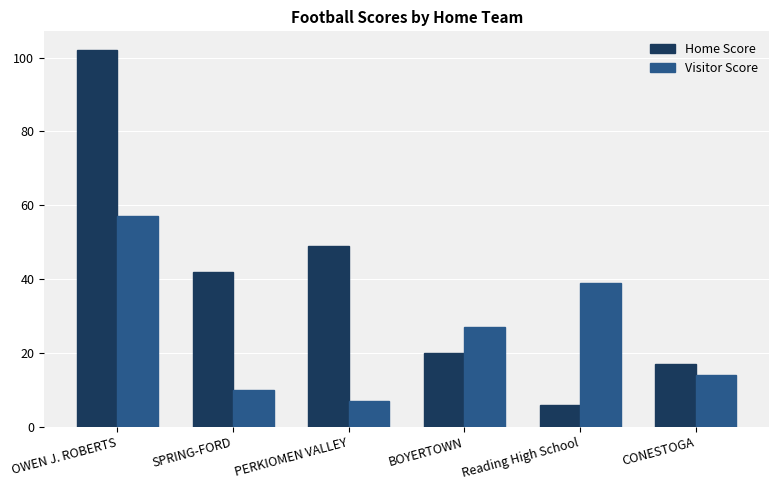

Which series has the largest total across all categories?

Home Score